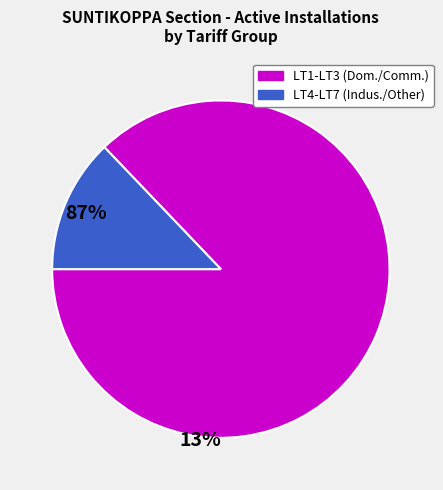

Is there any slice that represents more than half of the pie?

Yes